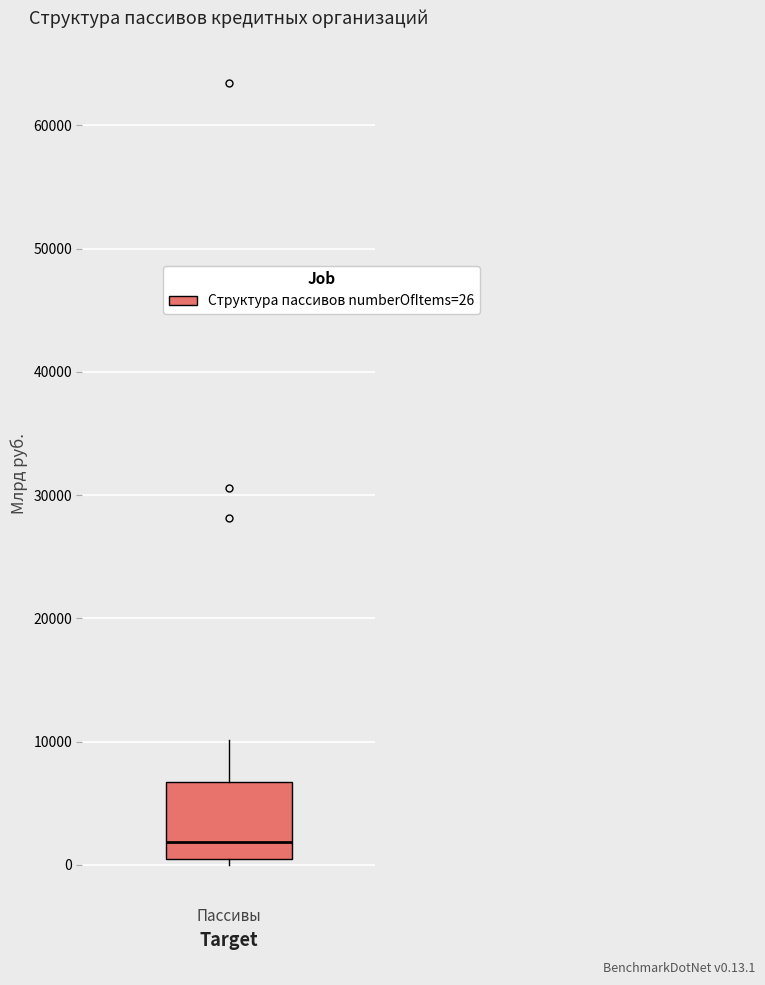

Transcribe this box plot: give where the median line is, the range the box spans, and where the two whiskers end, as read against the y-axis. The values are not printed on the chart, so give them approximately, as read against the axis.

median 2000, box 0 to 7000, whiskers 0 (just below the box's lower edge) to 10000